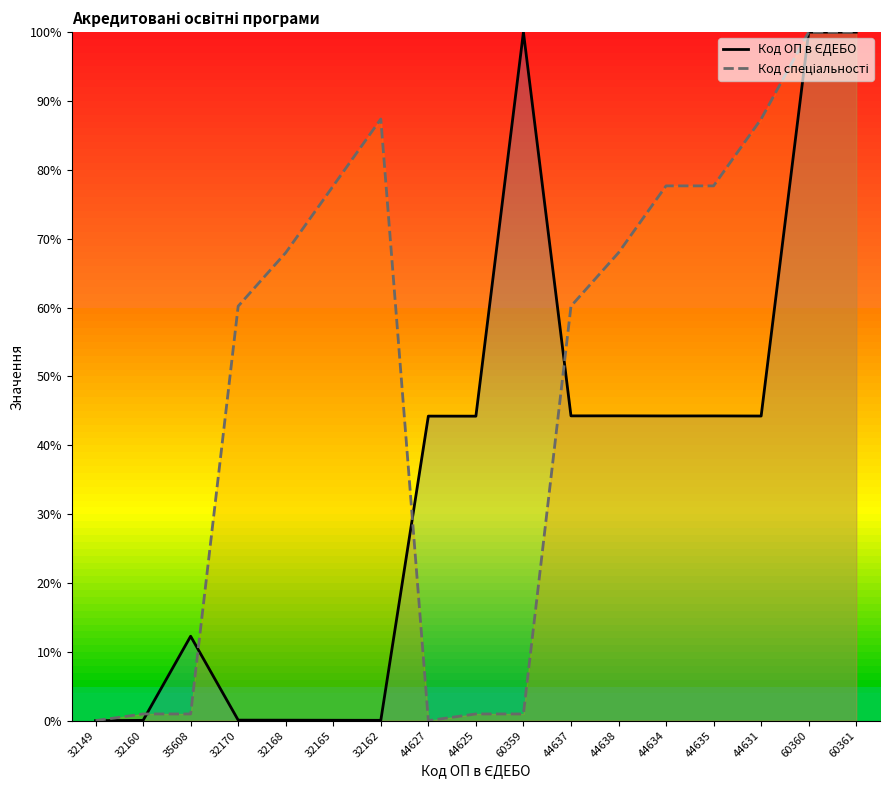

Which series has the largest range (max minus min)?

Код ОП в ЄДЕБО